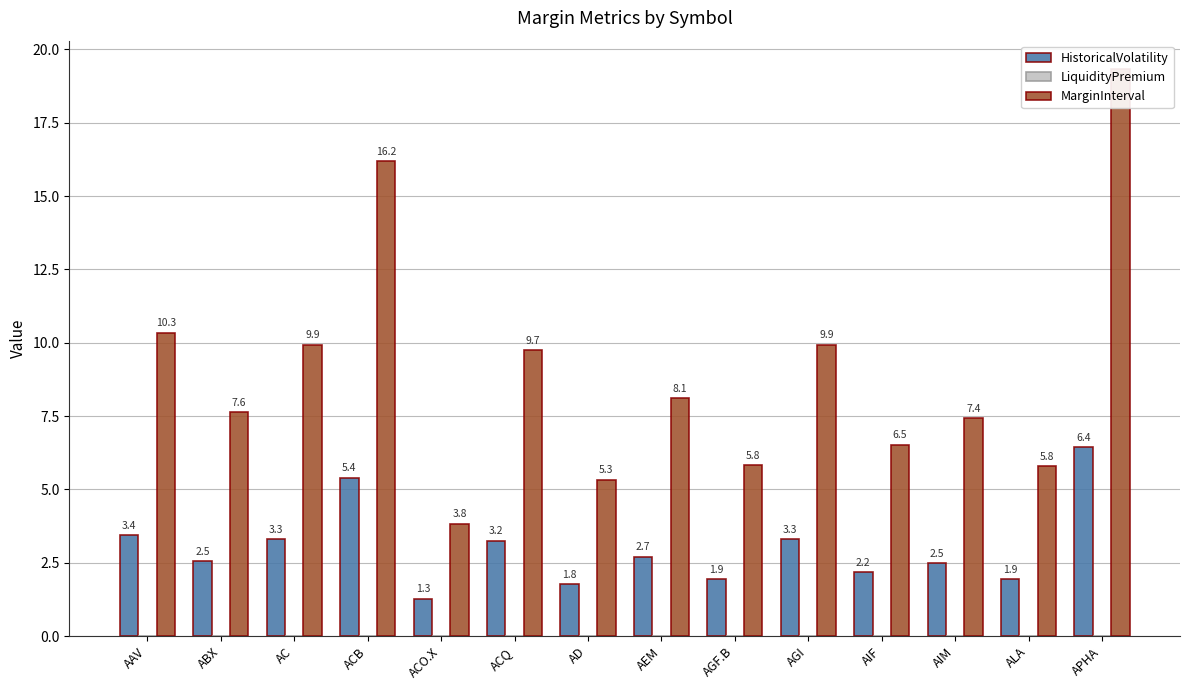

What is the sum of the MarginInterval values at AIF and AIM?

14.0